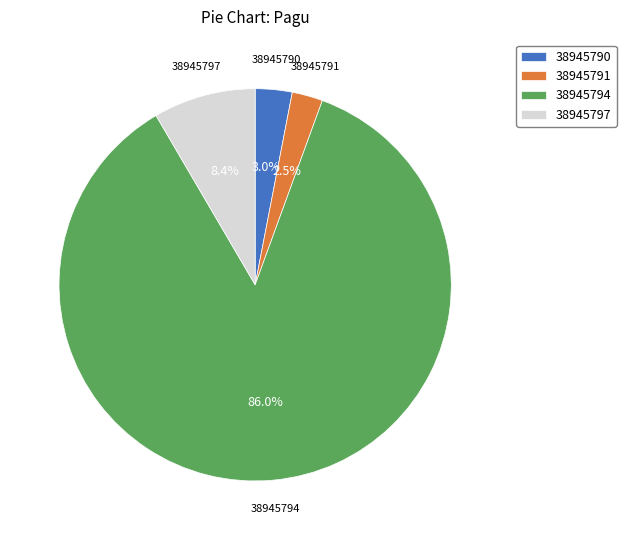

Which category has the smallest portion of the pie?

38945791